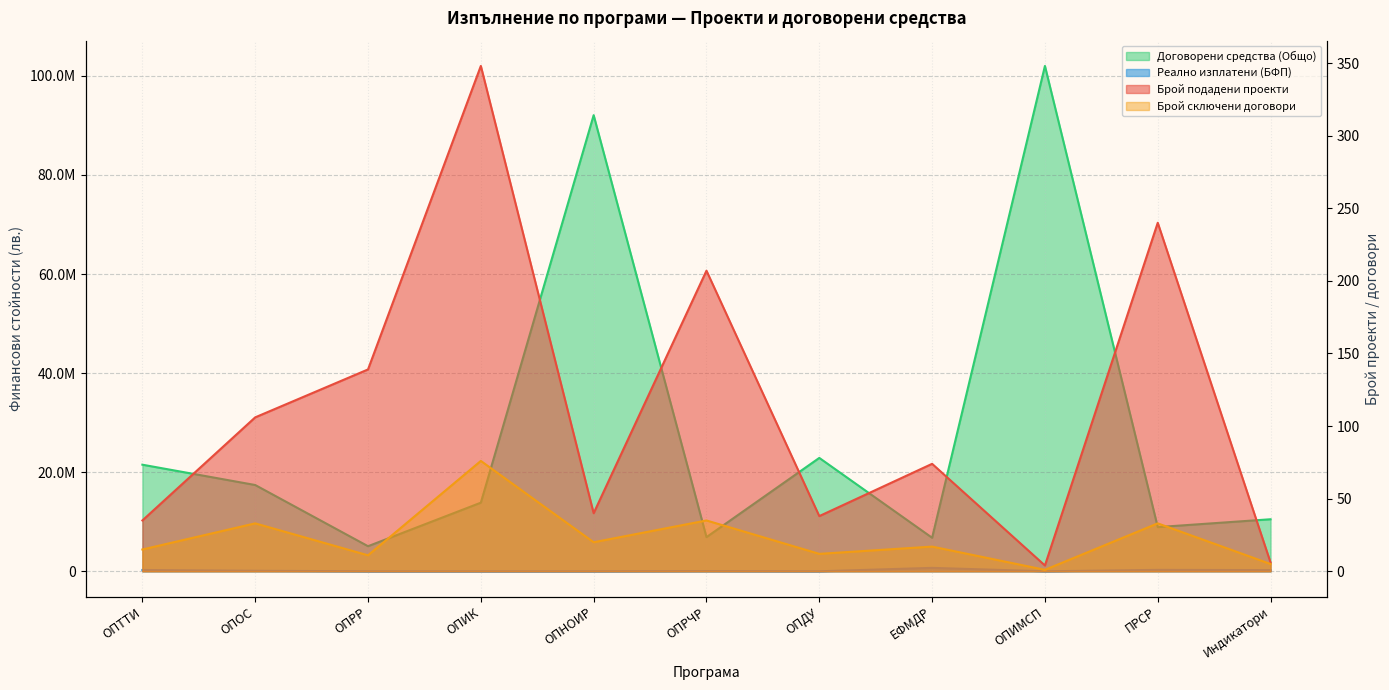

Between ОПИК and ОПДУ, which is larger?

ОПИК